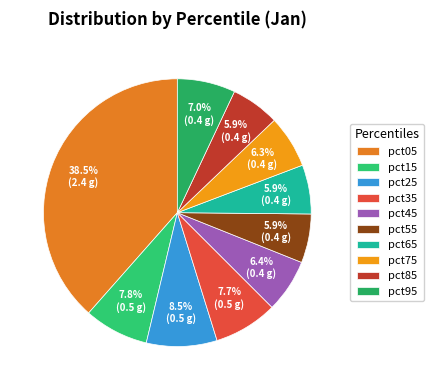

Rank the categories by value from lowest to highest.

pct85, pct55, pct65, pct75, pct45, pct95, pct35, pct15, pct25, pct05